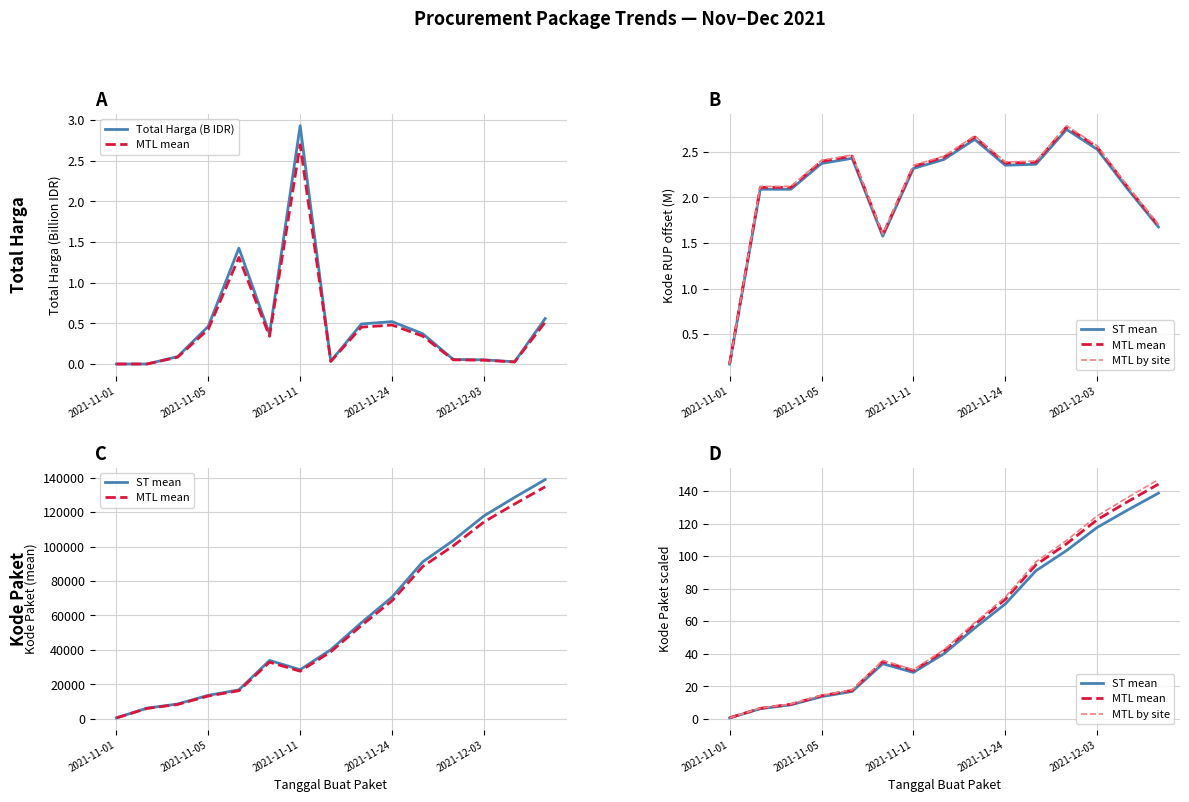

List the series in order of their peak value, lowest first.

Total Harga (B IDR), ST mean, MTL mean, MTL by site